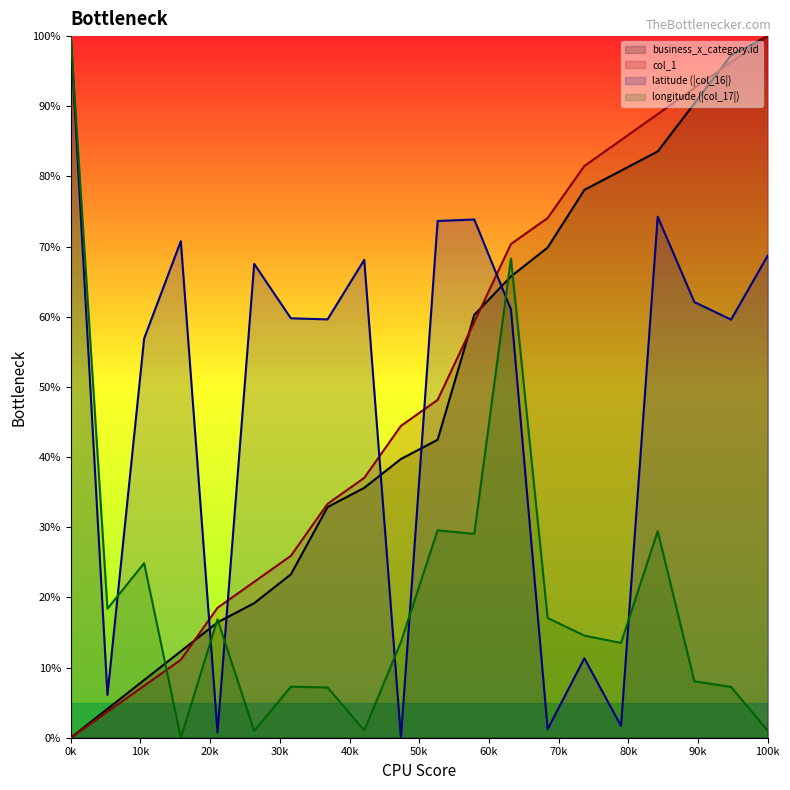

At which category is the sum across all series the highest?

17